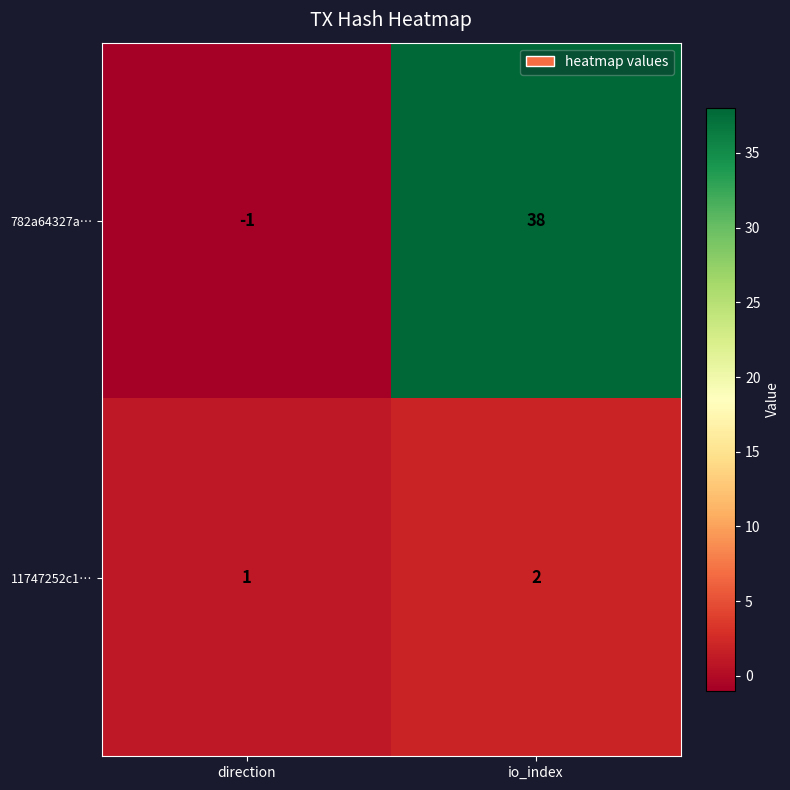

Count the number of data series in this chart.

2